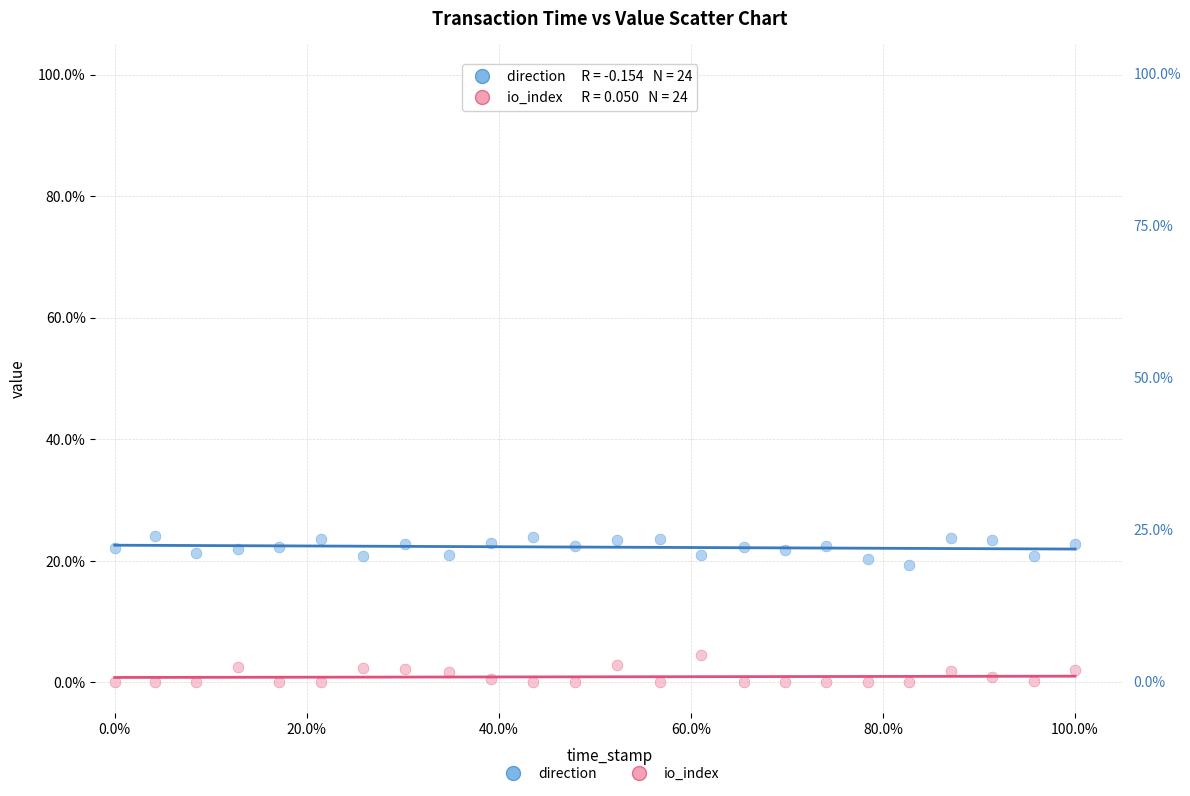

Which series contains the highest Y value?

direction